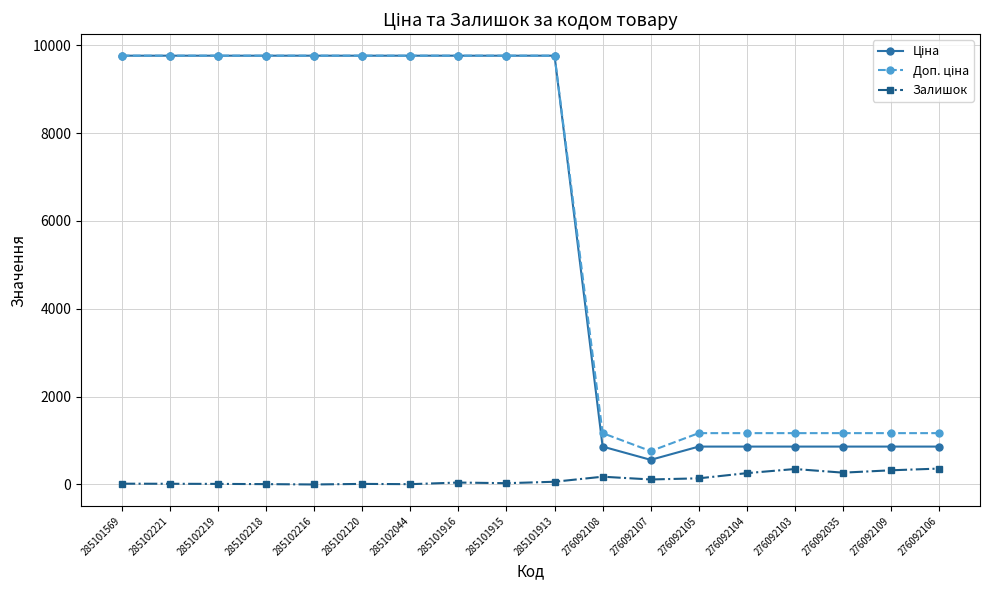

How many distinct data groups are displayed?

3